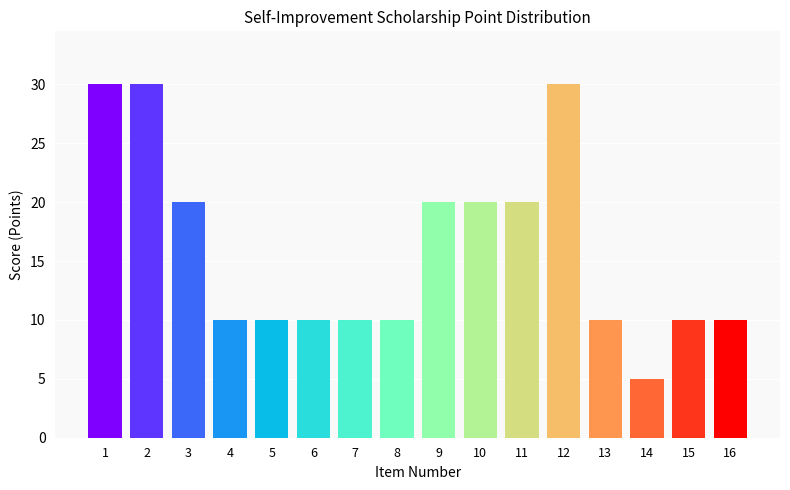

Reading right to left, list all the values displayed in this chart.

10	10	5	10	30	20	20	20	10	10	10	10	10	20	30	30